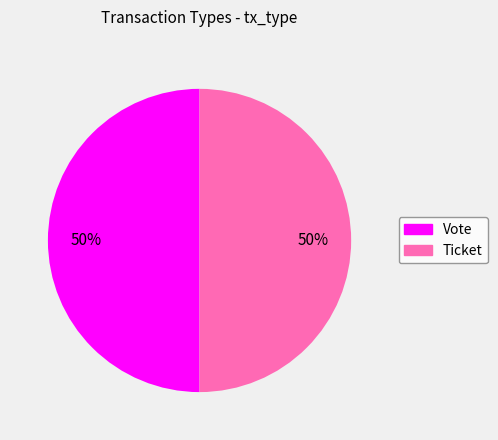

To the nearest percent, what portion does Vote represent?

50%